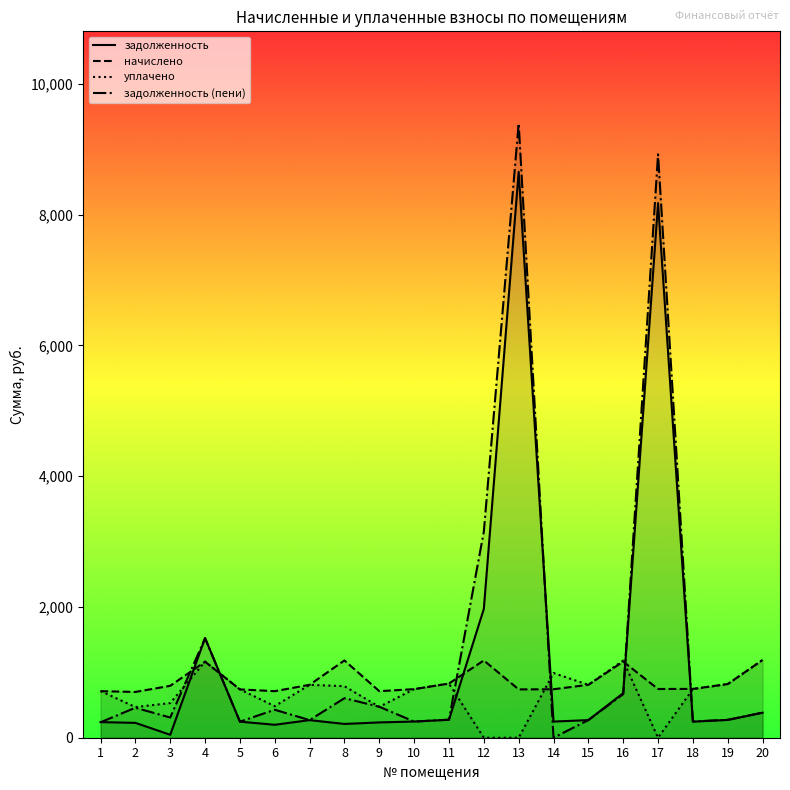

Reading left to right, list all the values displayed in this chart.

задолженность: 1=238.7	2=227.3	3=44.8	4=1523.9	5=245.7	6=197.9	7=268.9	8=210.7	9=233.9	10=247.7	11=275.1	12=1969.5	13=8653.0	14=247.0	15=269.4	16=681.7	17=8174.7	18=245.8	19=272.3	20=382.8
начислено: 1=711.8	2=700.0	3=793.6	4=1162.2	5=739.0	6=711.8	7=809.2	8=1181.7	9=711.8	10=743.0	11=828.8	12=1181.7	13=739.0	14=741.0	15=809.2	16=1164.2	17=744.9	18=746.9	19=821.0	20=1189.5
уплачено: 1=714.0	2=468.8	3=529.7	4=1164.0	5=739.0	6=482.0	7=808.7	8=788.0	9=472.0	10=743.4	11=828.4	12=0.0	13=0.0	14=989.1	15=809.1	16=1179.7	17=0.0	18=743.7	19=819.8	20=1188.0
задолженность (пени): 1=236.5	2=458.5	3=308.8	4=1522.1	5=245.8	6=427.6	7=269.5	8=604.4	9=473.7	10=247.2	11=275.5	12=3151.2	13=9392.0	14=0.0	15=269.6	16=666.2	17=8919.6	18=248.9	19=273.5	20=384.3